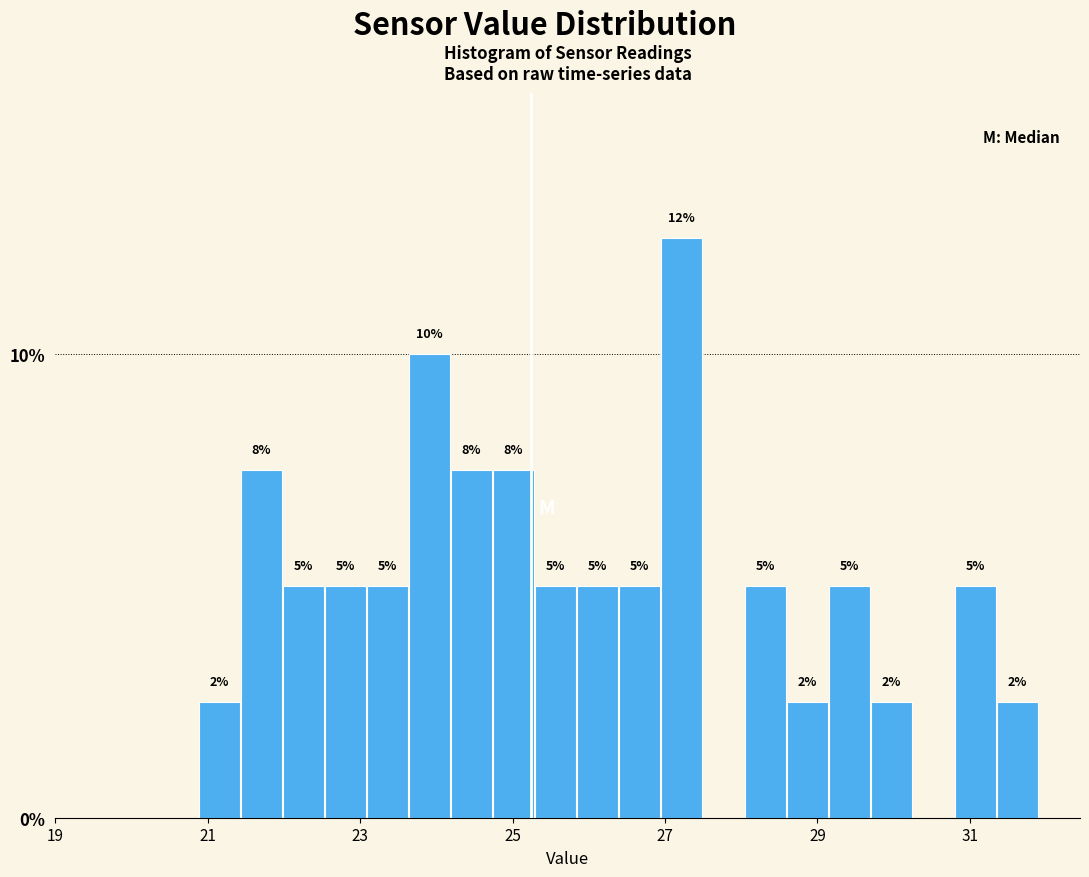

Read against the x-axis, roughly where is the centre of the tallest bar?

27.2